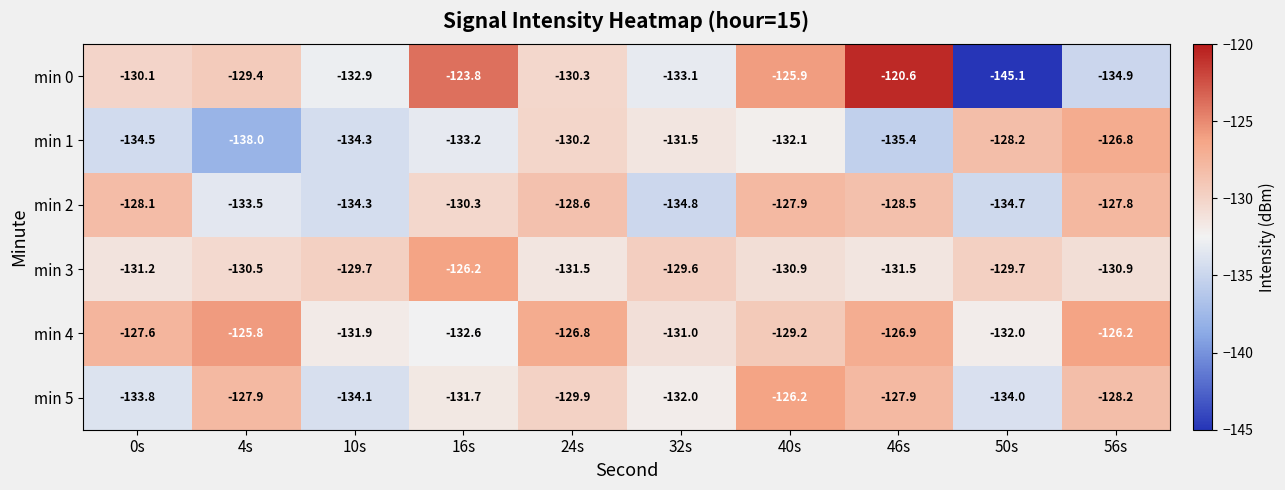

The min 1 series shows -66.0 at 0s. True or false?

False